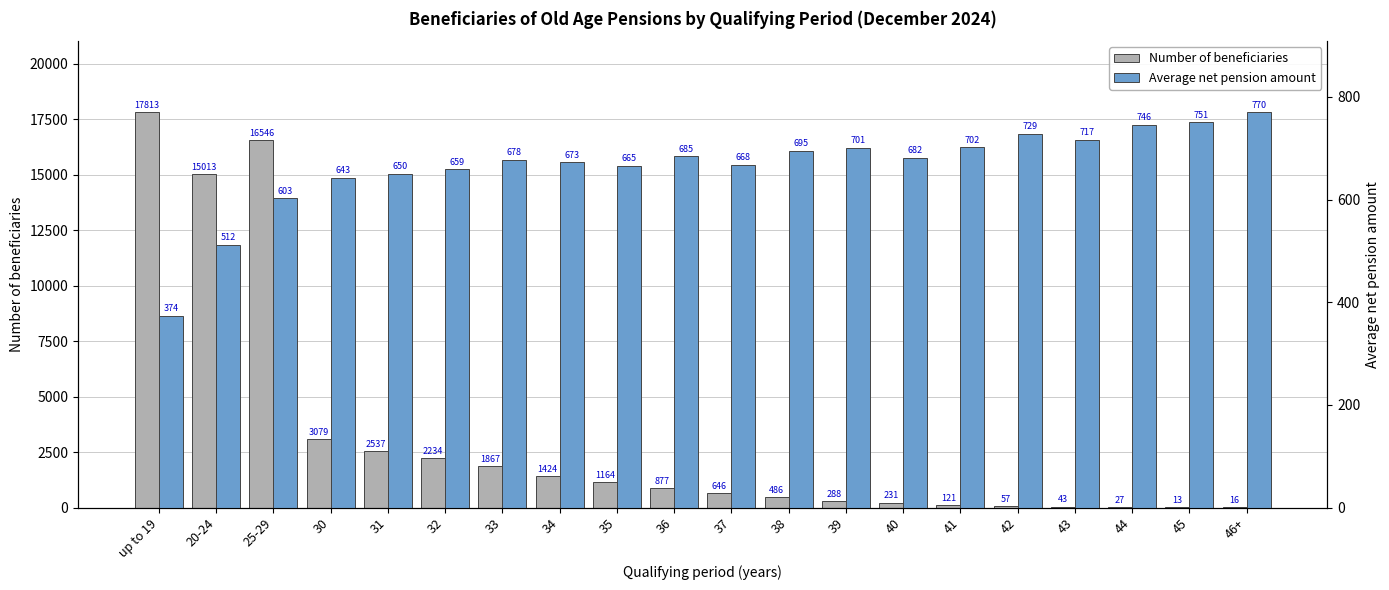

Reading left to right, extract all data points from this chart.

Number of beneficiaries: up to 19=17813.0	20-24=15013.0	25-29=16546.0	30=3079.0	31=2537.0	32=2234.0	33=1867.0	34=1424.0	35=1164.0	36=877.0	37=646.0	38=486.0	39=288.0	40=231.0	41=121.0	42=57.0	43=43.0	44=27.0	45=13.0	46+=16.0
Average net pension amount: up to 19=374.2	20-24=511.9	25-29=602.5	30=643.0	31=650.4	32=659.1	33=678.1	34=672.9	35=665.4	36=684.8	37=667.9	38=694.7	39=701.2	40=681.6	41=701.7	42=728.6	43=716.7	44=745.8	45=750.6	46+=770.0